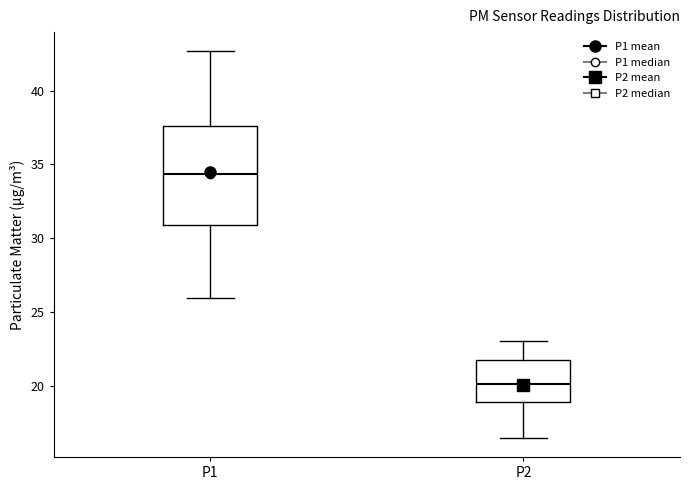

Comparing the boxes themselves (not the whiskers), which one is the tallest?

P1